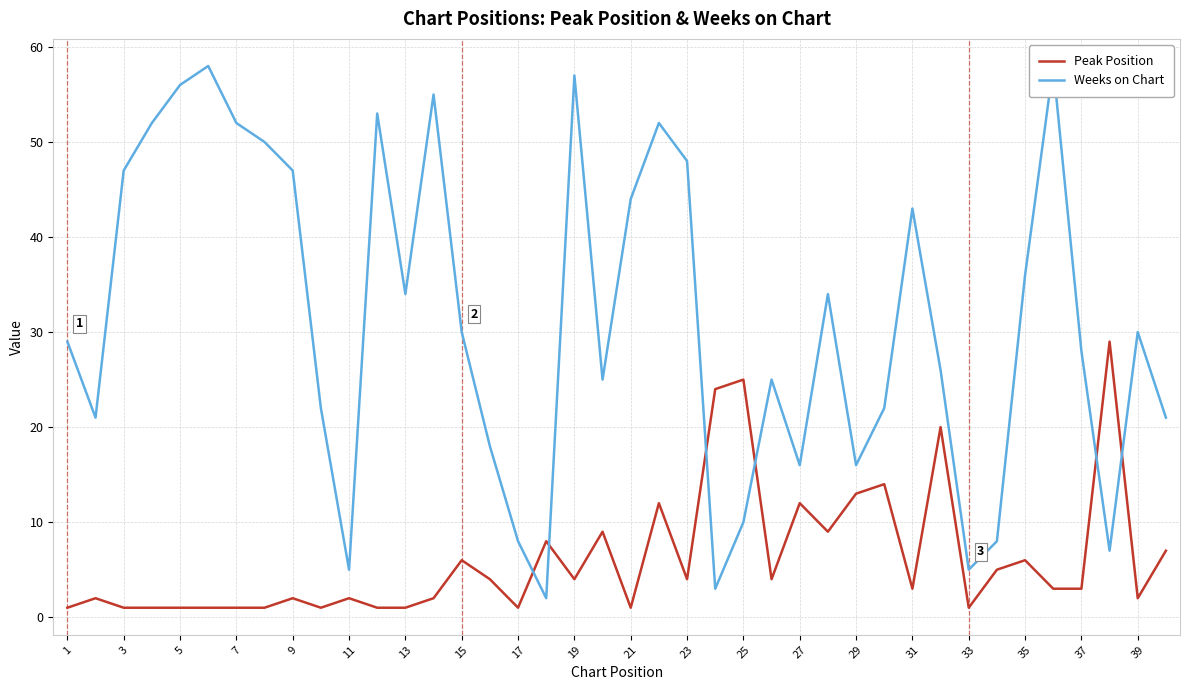

At how many categories does at least one series exceed 48?

10